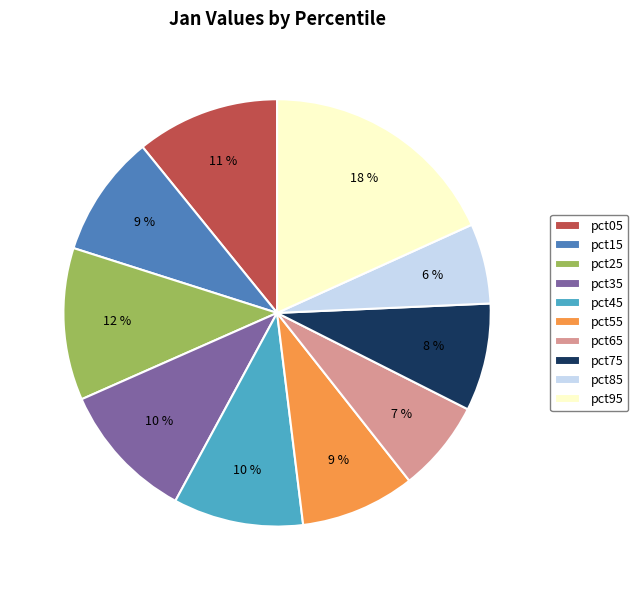

Is there any slice that represents more than half of the pie?

No